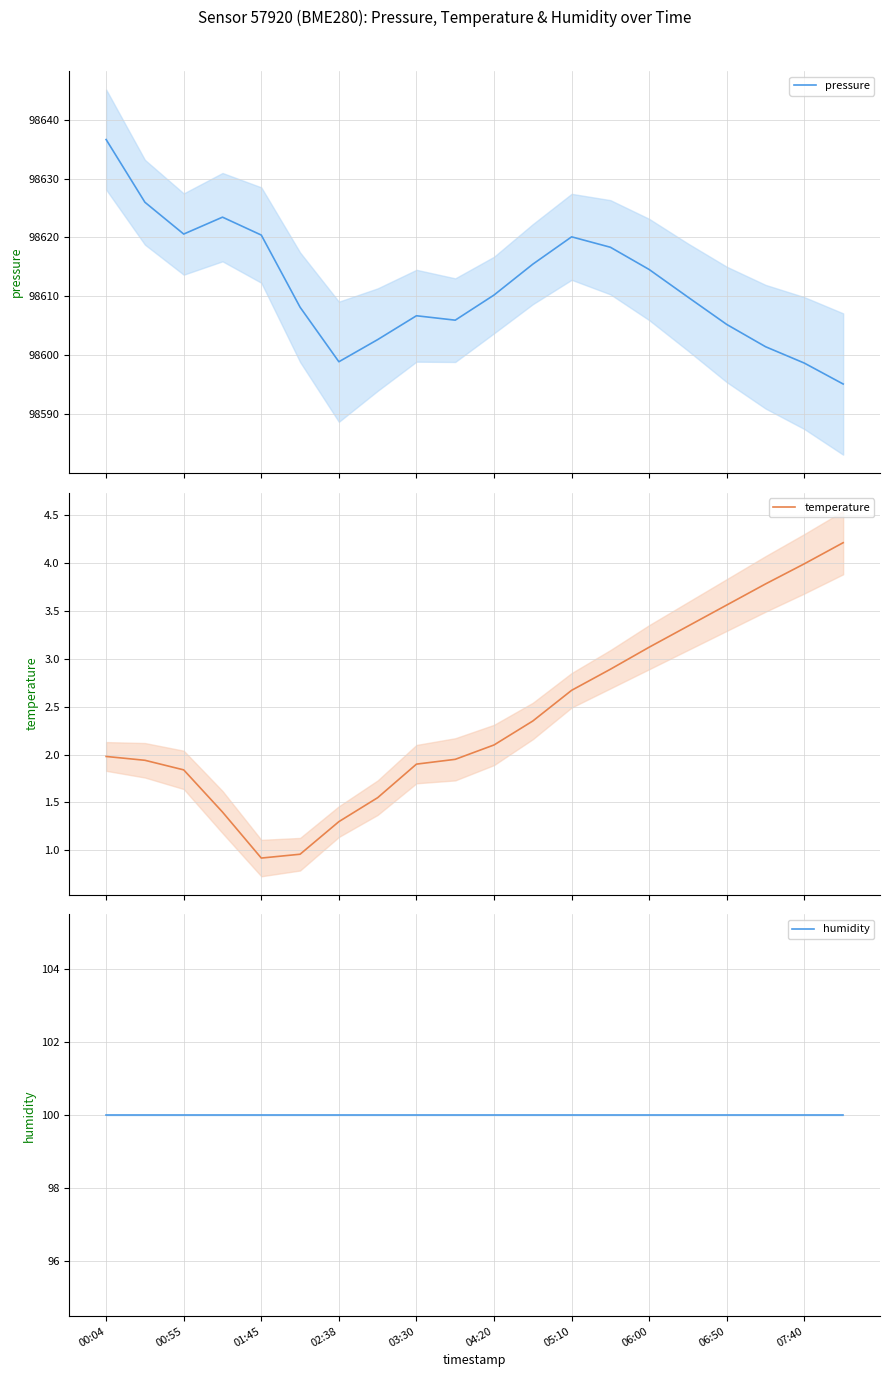

What is the highest value of the pressure series?

98636.6